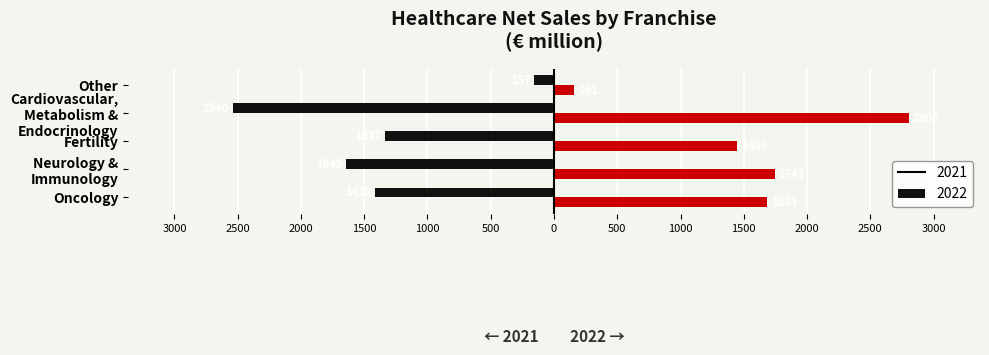

What are all the series names shown in the legend?

2021, 2022